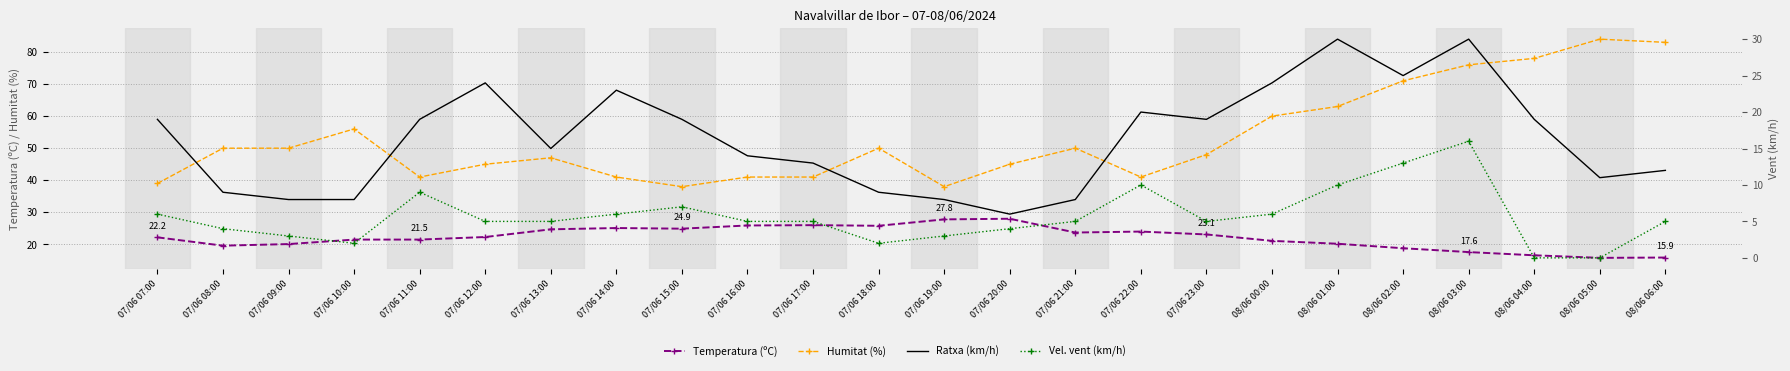

Reading left to right, transcribe all the data shown in this chart.

Temperatura (ºC): 22.2	19.6	20.1	21.5	21.5	22.3	24.7	25.1	24.9	25.9	26.0	25.8	27.8	28.0	23.7	24.0	23.1	21.1	20.2	18.8	17.6	16.6	15.8	15.9
Humitat (%): 39.0	50.0	50.0	56.0	41.0	45.0	47.0	41.0	38.0	41.0	41.0	50.0	38.0	45.0	50.0	41.0	48.0	60.0	63.0	71.0	76.0	78.0	84.0	83.0
Ratxa (km/h): 19.0	9.0	8.0	8.0	19.0	24.0	15.0	23.0	19.0	14.0	13.0	9.0	8.0	6.0	8.0	20.0	19.0	24.0	30.0	25.0	30.0	19.0	11.0	12.0
Vel. vent (km/h): 6.0	4.0	3.0	2.0	9.0	5.0	5.0	6.0	7.0	5.0	5.0	2.0	3.0	4.0	5.0	10.0	5.0	6.0	10.0	13.0	16.0	0.0	0.0	5.0